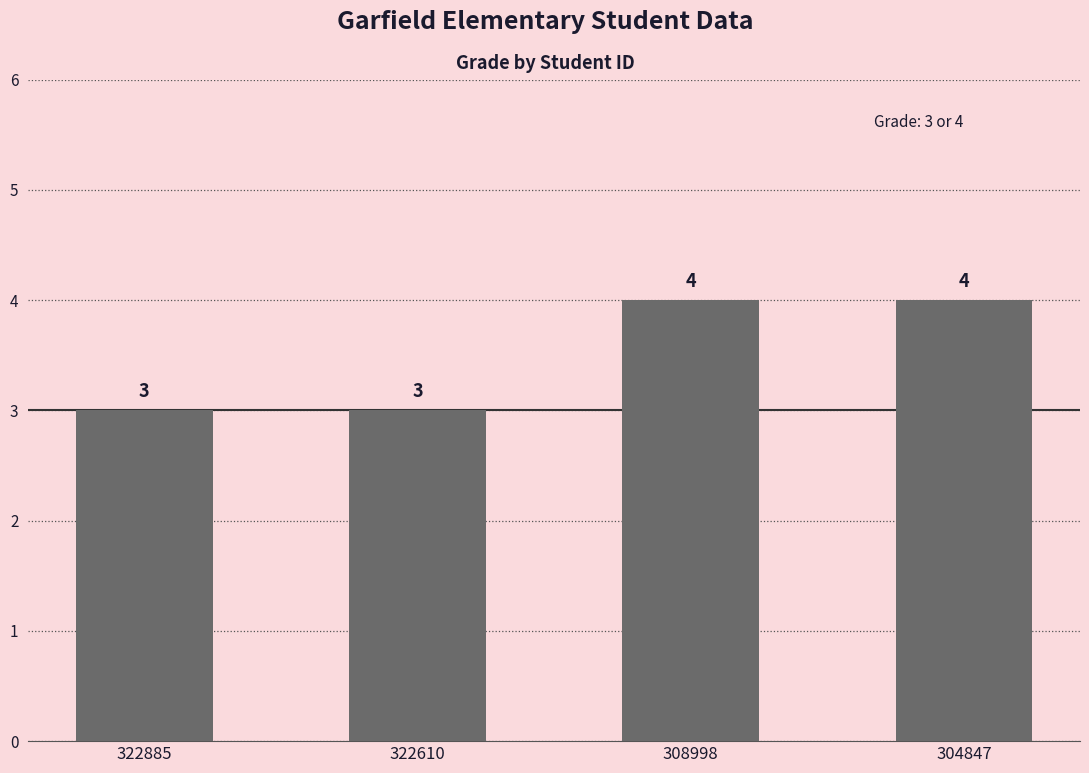

What is the smallest value displayed?

3